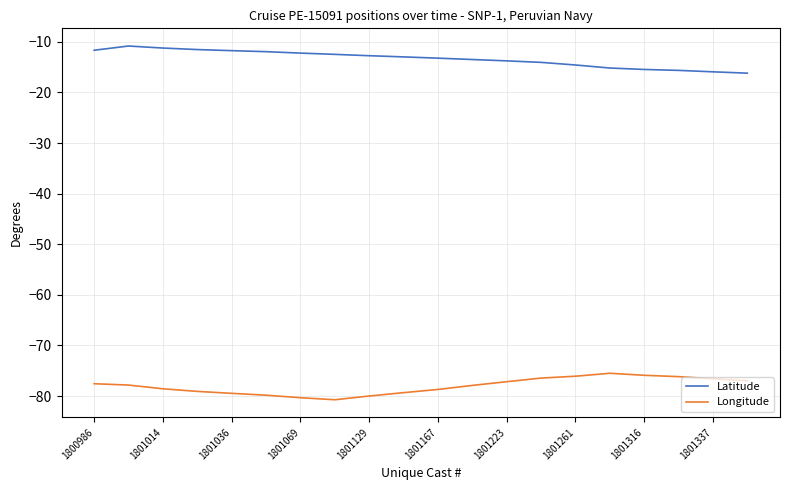

Which series has the largest total across all categories?

Latitude